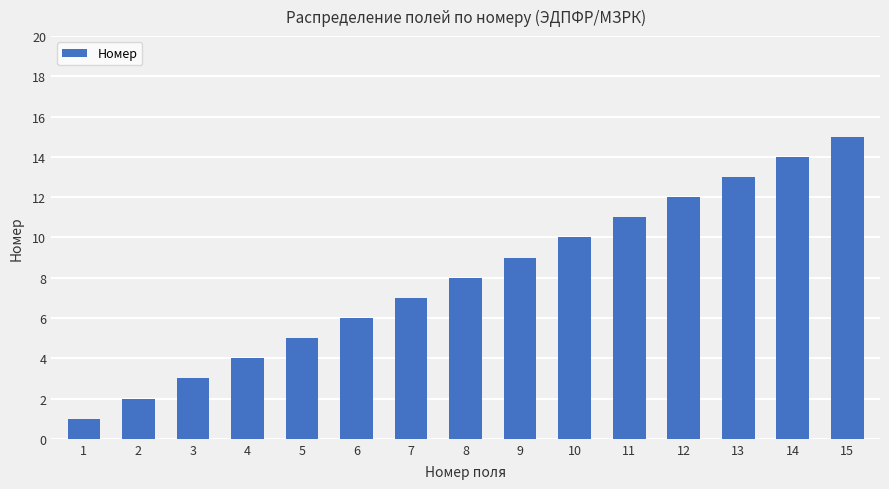

What is the change in value from 4 to 5?

+1